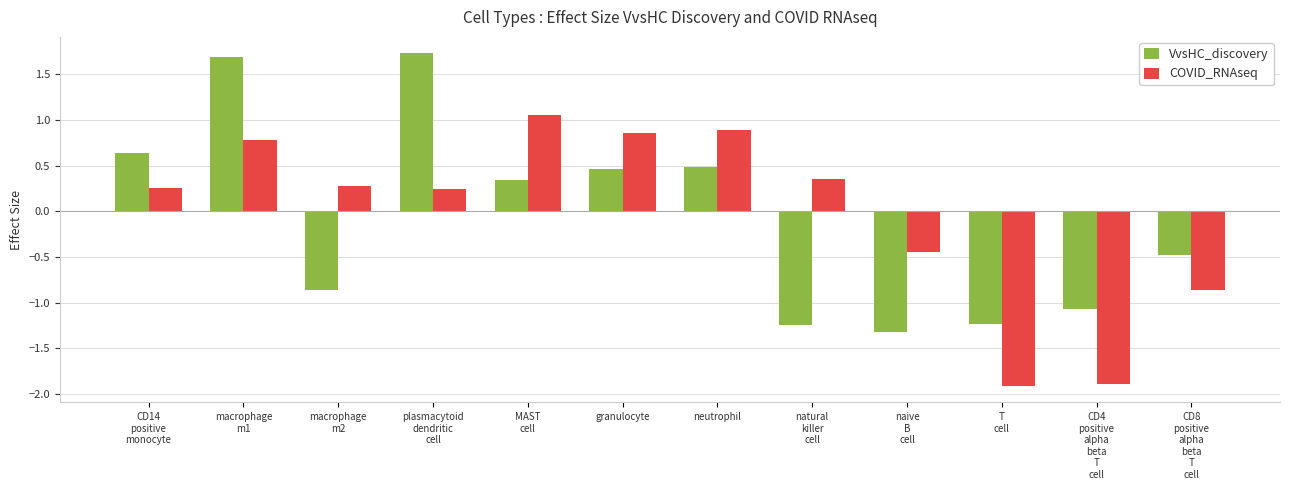

How many distinct data groups are displayed?

2